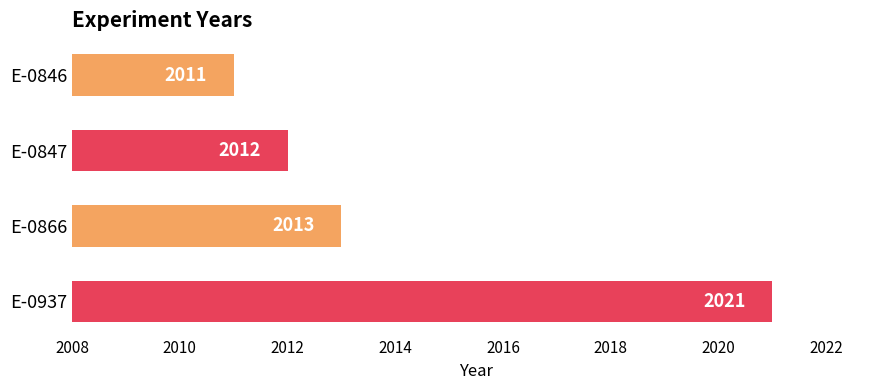

How many data points are less than 2013?

2